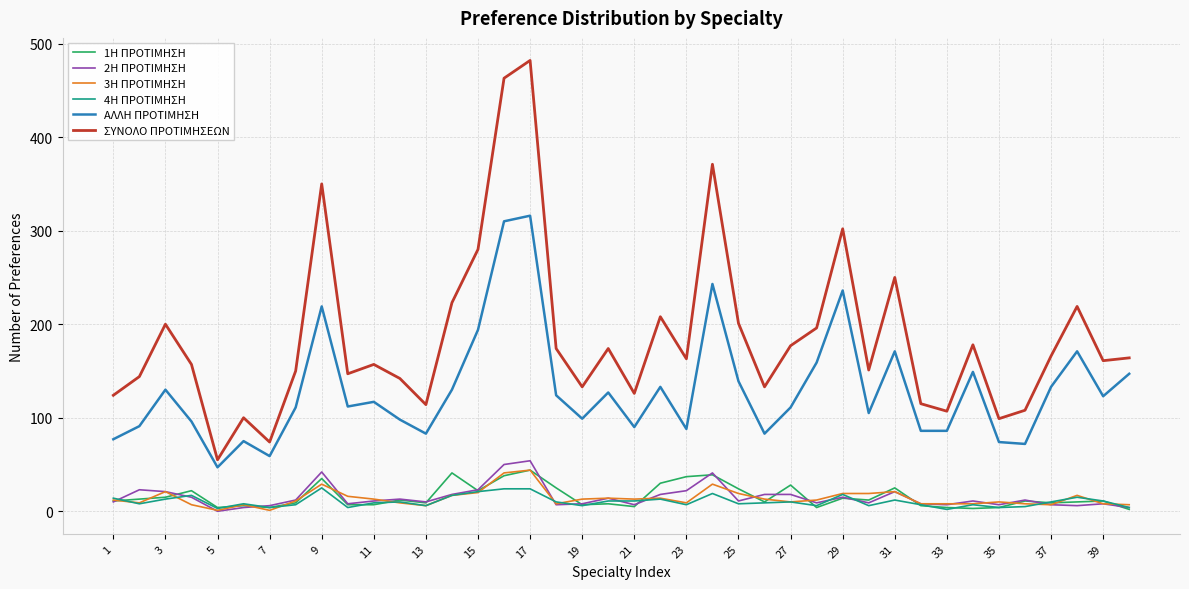

Which series has the largest total across all categories?

ΣΥΝΟΛΟ ΠΡΟΤΙΜΗΣΕΩΝ